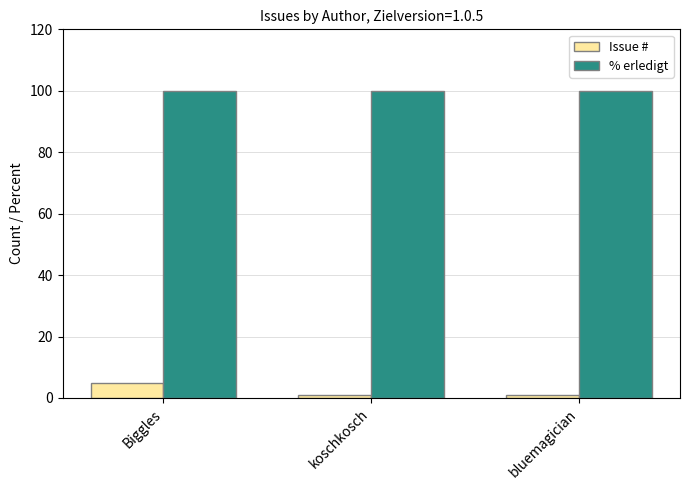

Reading left to right, transcribe all the data shown in this chart.

Issue #: 5	1	1
% erledigt: 100	100	100